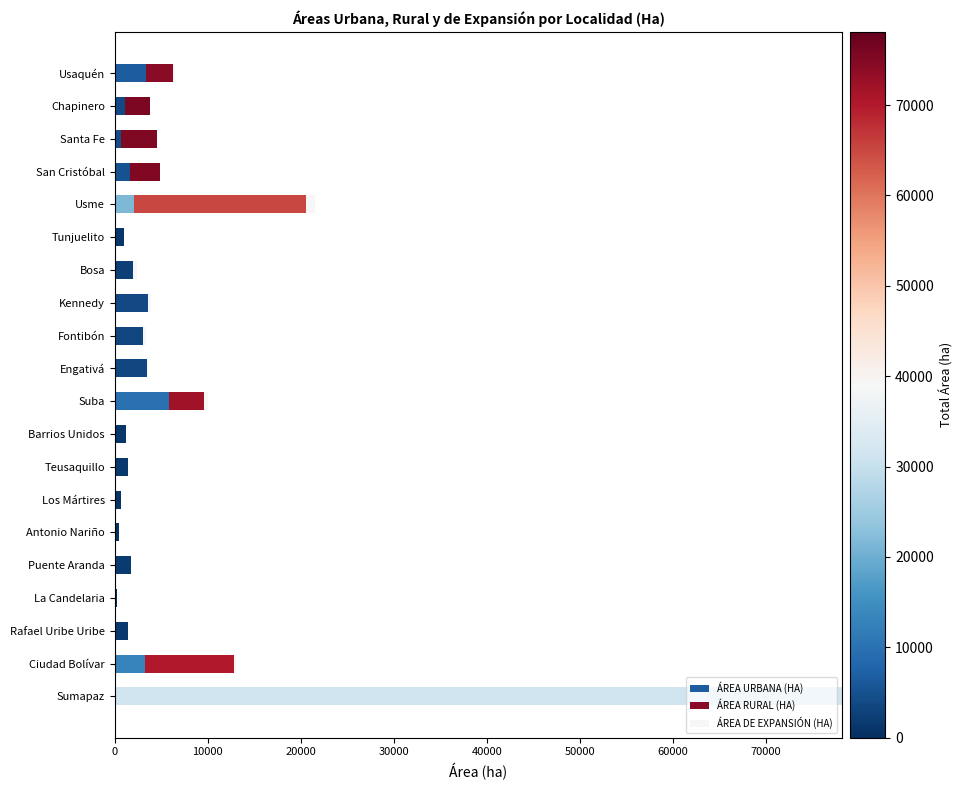

How many categories are shown in the chart?

20